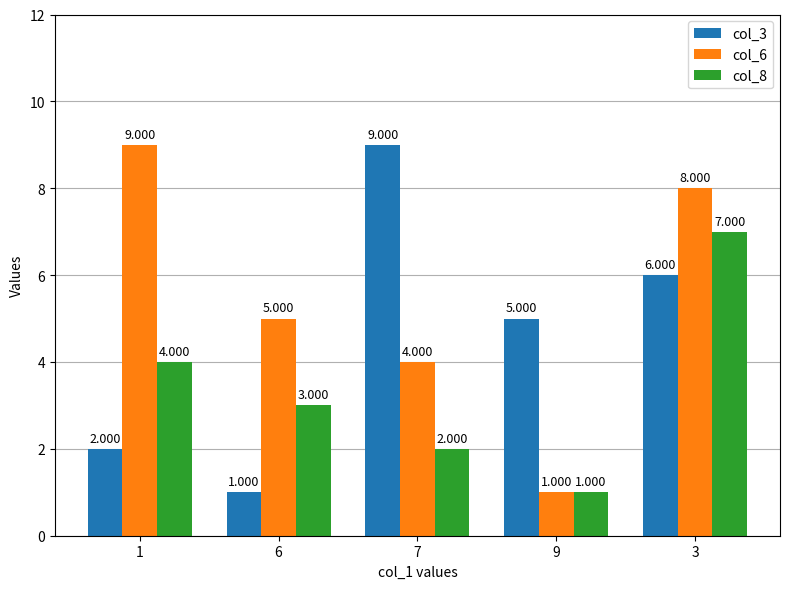

At which label does col_3 reach its minimum?

6